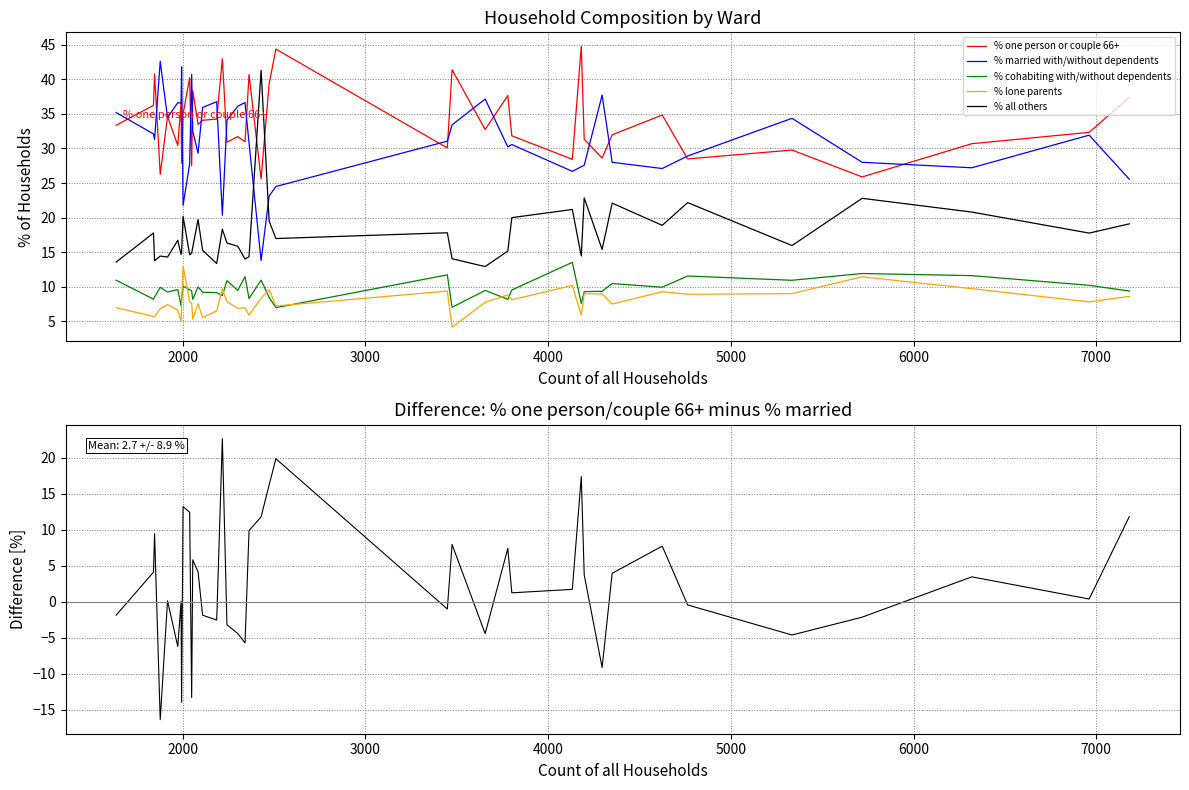

How many lines are shown in the chart?

6